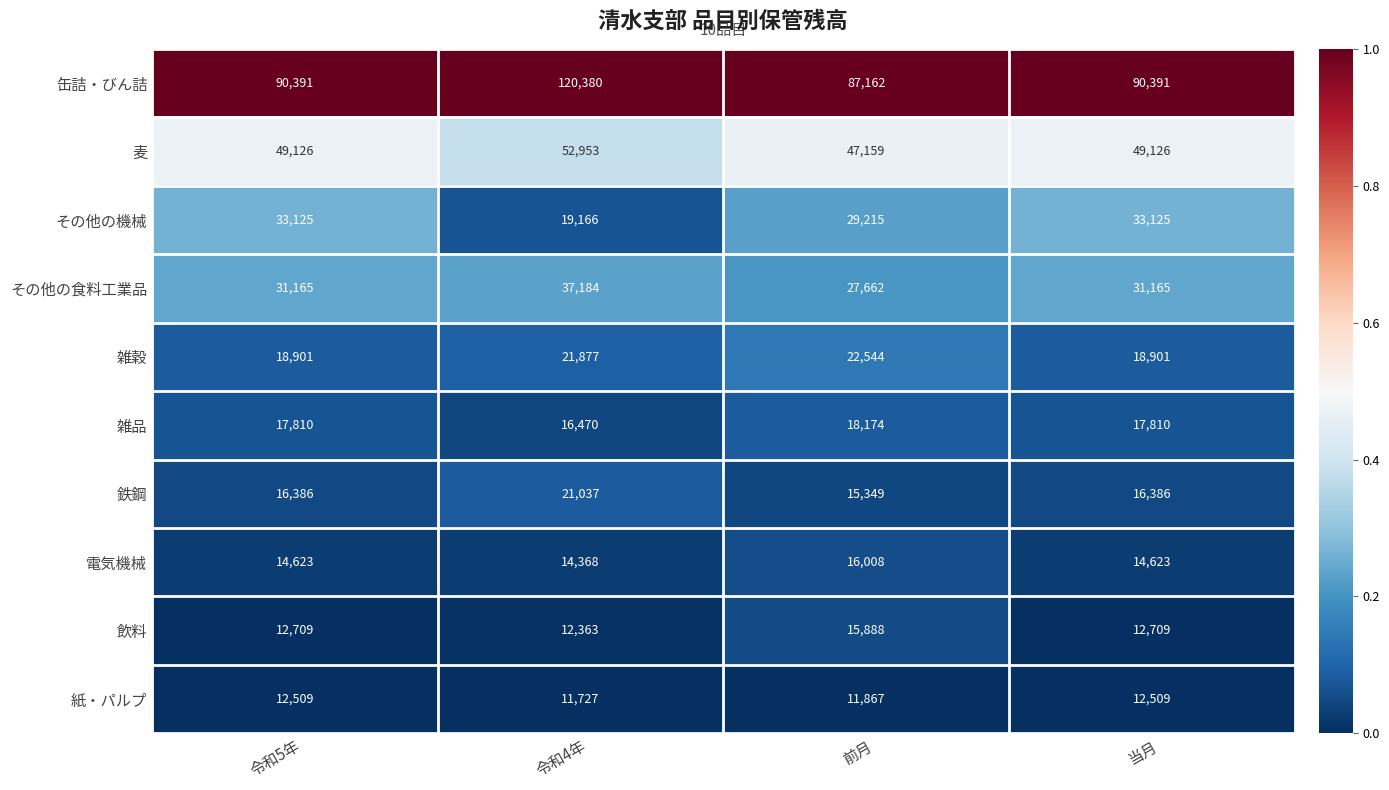

Which series has the largest total across all categories?

缶詰・びん詰